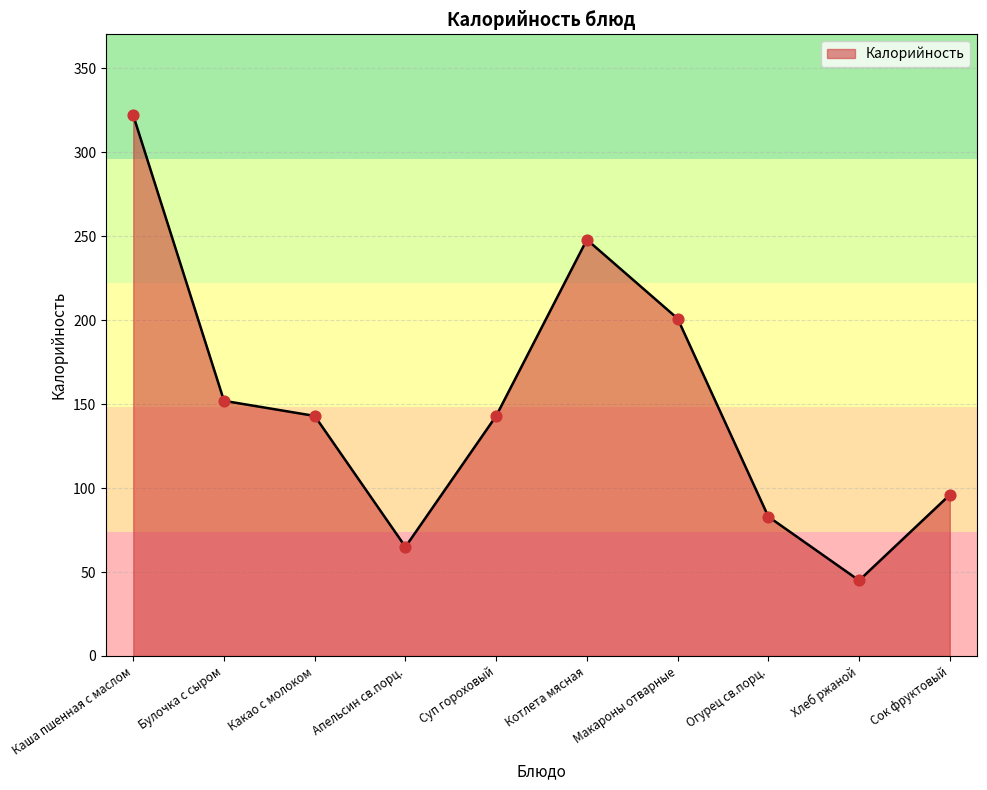

Approximately how many times larger is the value at Какао с молоком compared to Котлета мясная?

0.6